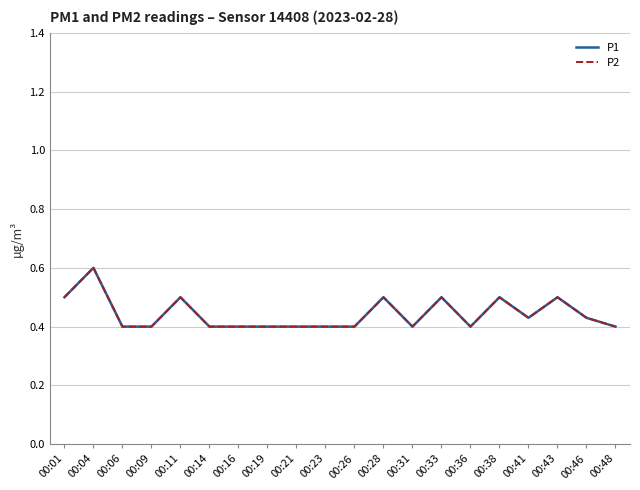

Does the chart display data point markers on the line(s)?

No